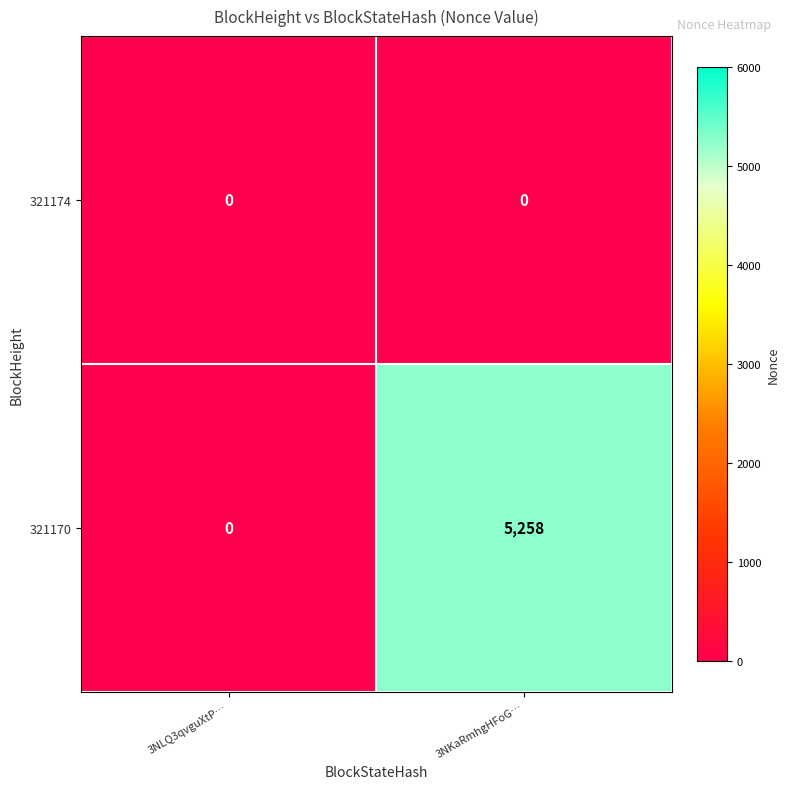

Which series changed the most between 3NLQ3qvguXtP… and 3NKaRmhgHFoG…?

321170